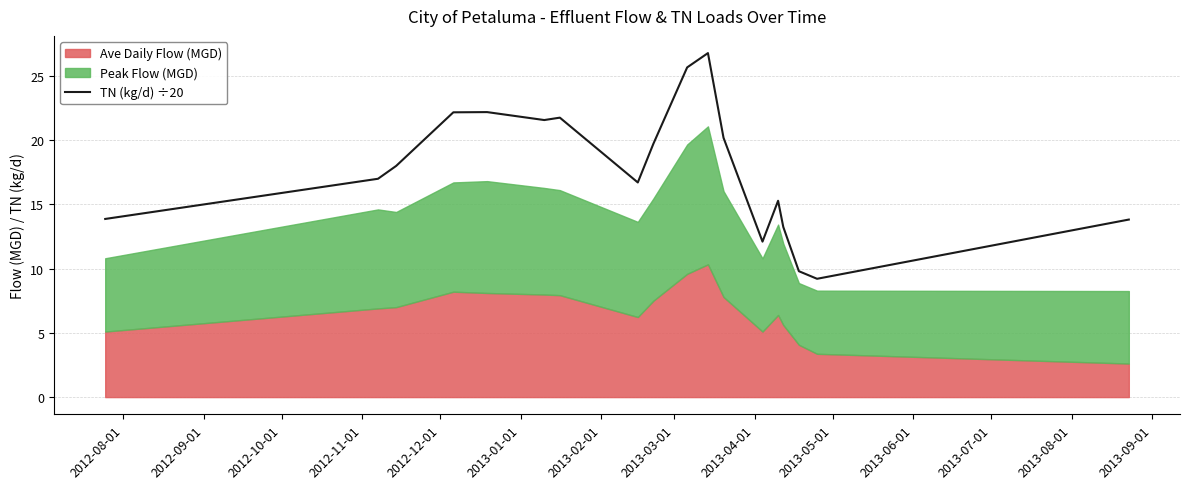

The chart shows a value of 10.9 at 2013-03-01. True or false?

False